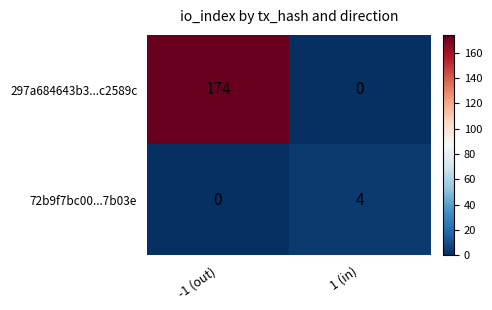

Which series has the widest spread of values?

297a684643b3...c2589c